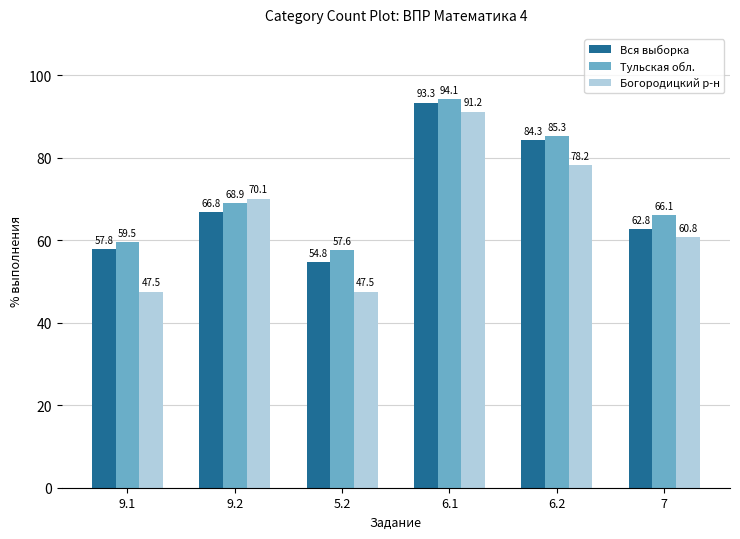

What is the value of the Вся выборка bar at the 5th from the left?

84.3